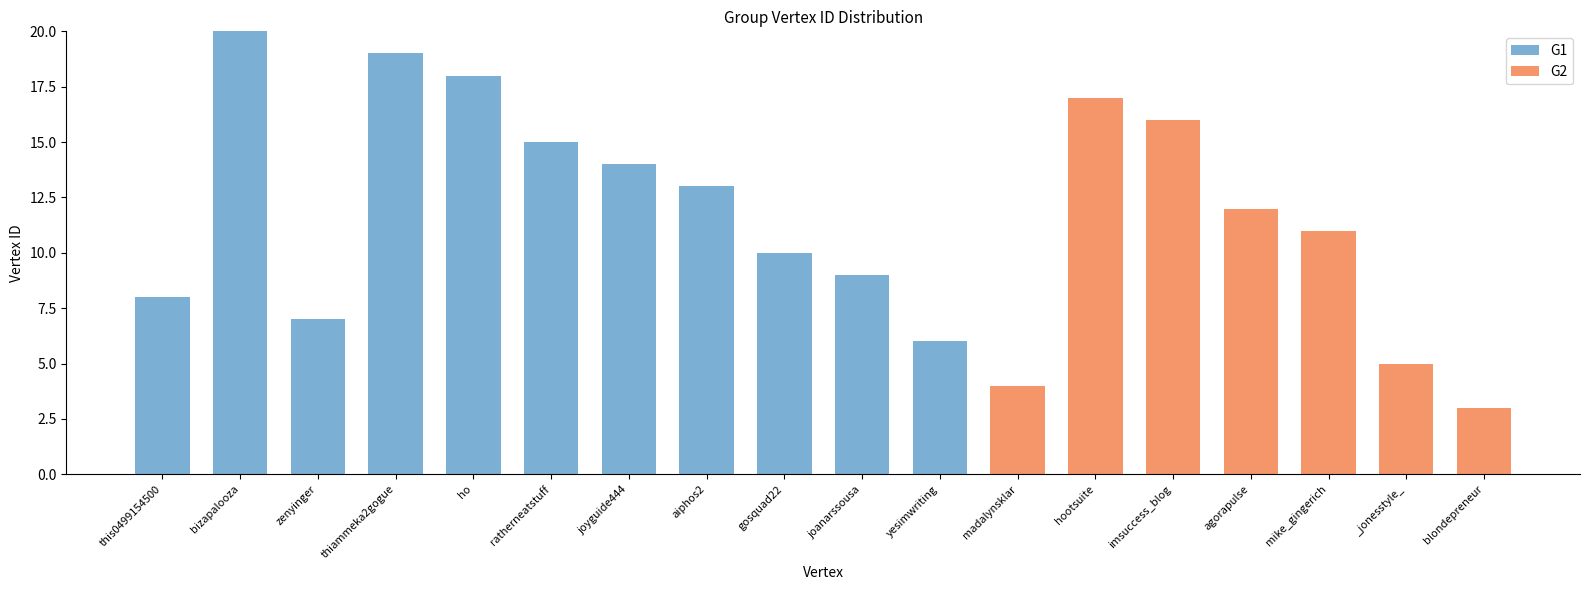

What is the sum of all G1 values?

139